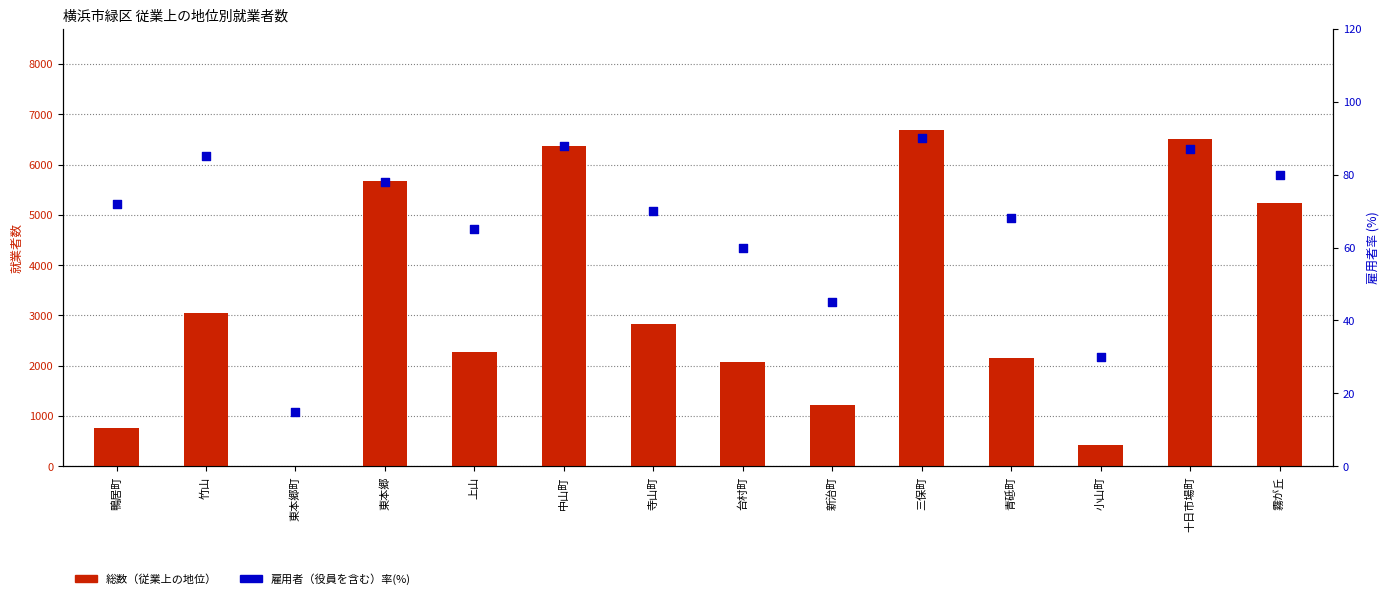

Which series has the largest Y range (max minus min)?

総数（従業上の地位）